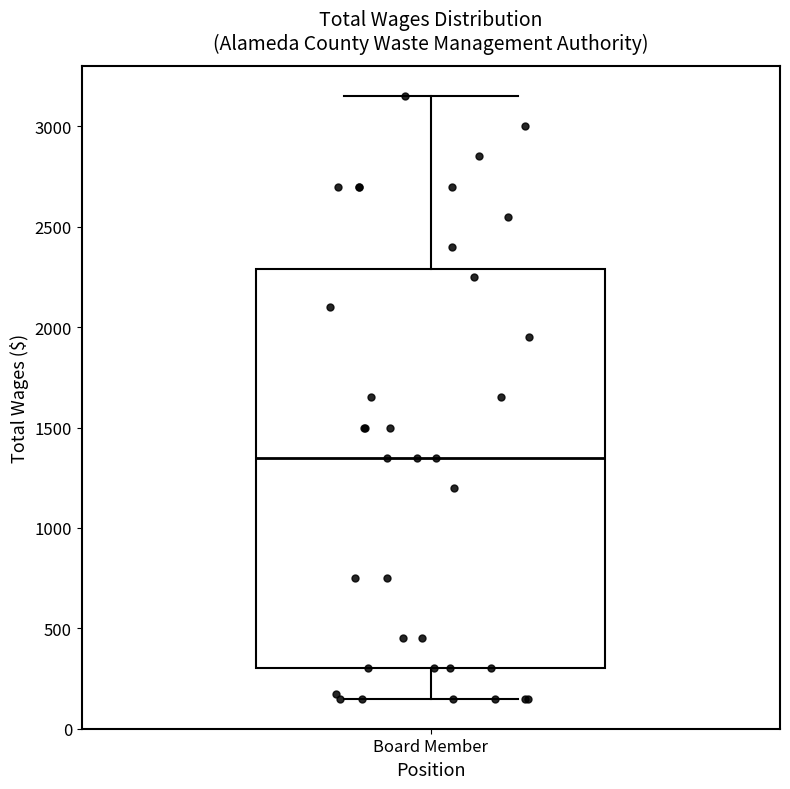

Read this box plot against the y-axis: the position of the median line, the range covered by the box, and the ends of both whiskers. The values are not printed on the chart, so give them approximately, as read against the axis.

median 1350, box 300 to 2300, whiskers 150 to 3150